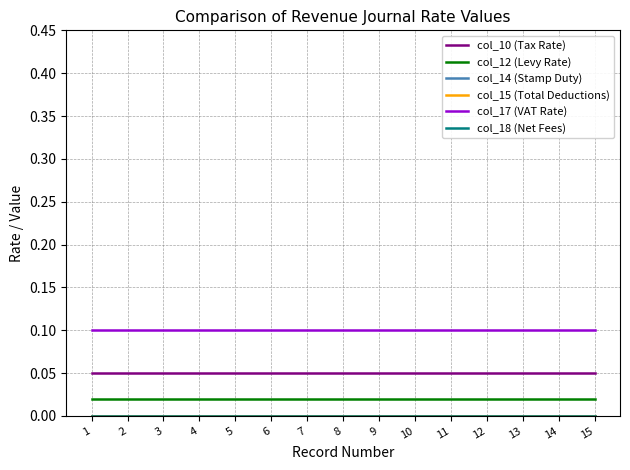

At how many categories does at least one series exceed 0?

15